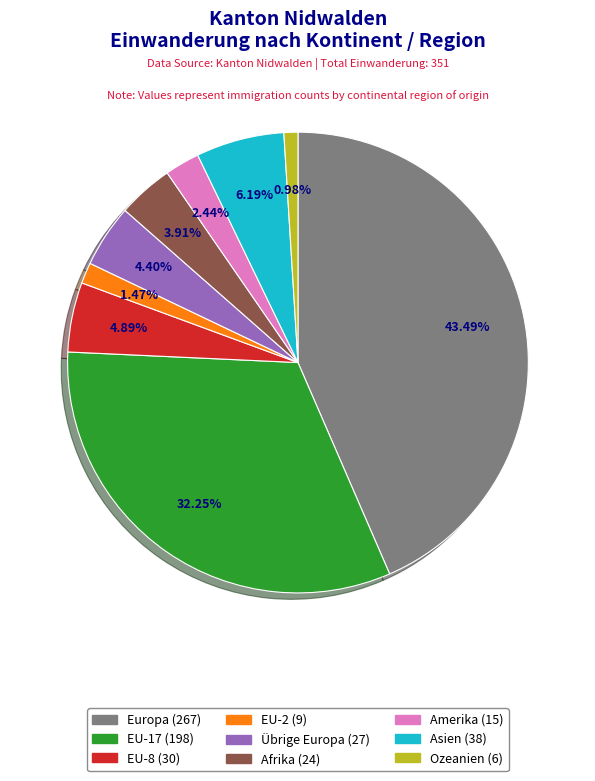

Which category has the biggest portion of the pie?

Europa